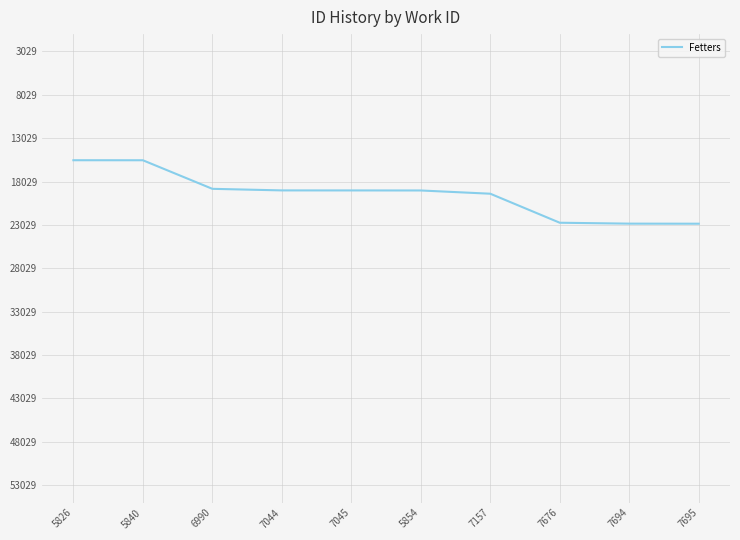

The chart shows a value of 15569 at 5840. True or false?

True